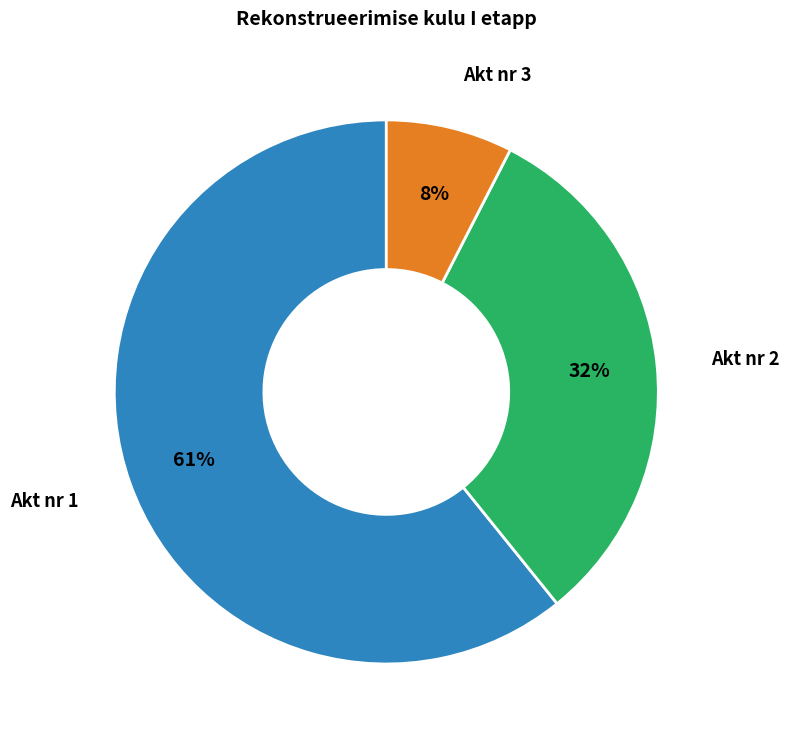

Does any single category account for the majority?

Yes